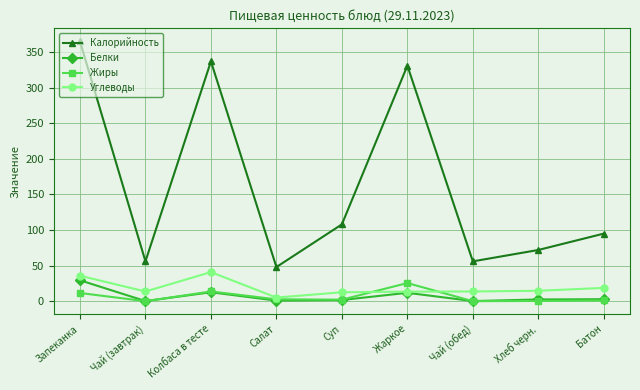

What is the total value across all series at Чай (завтрак)?

69.9